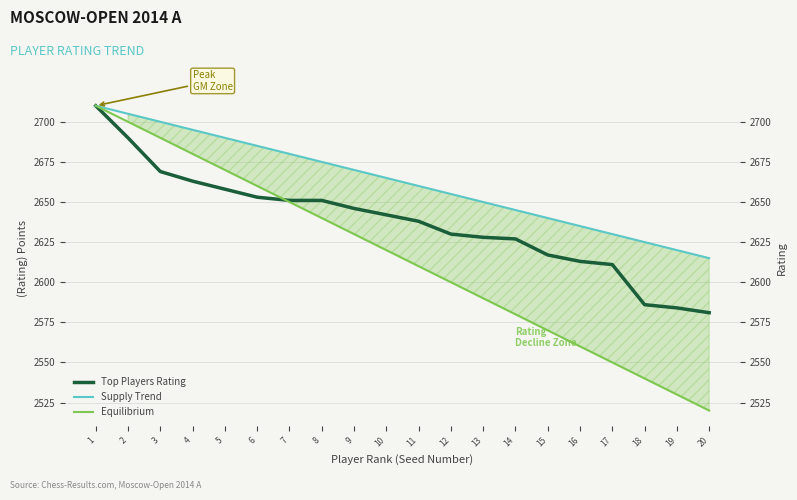

At how many categories does at least one series exceed 2697?

3